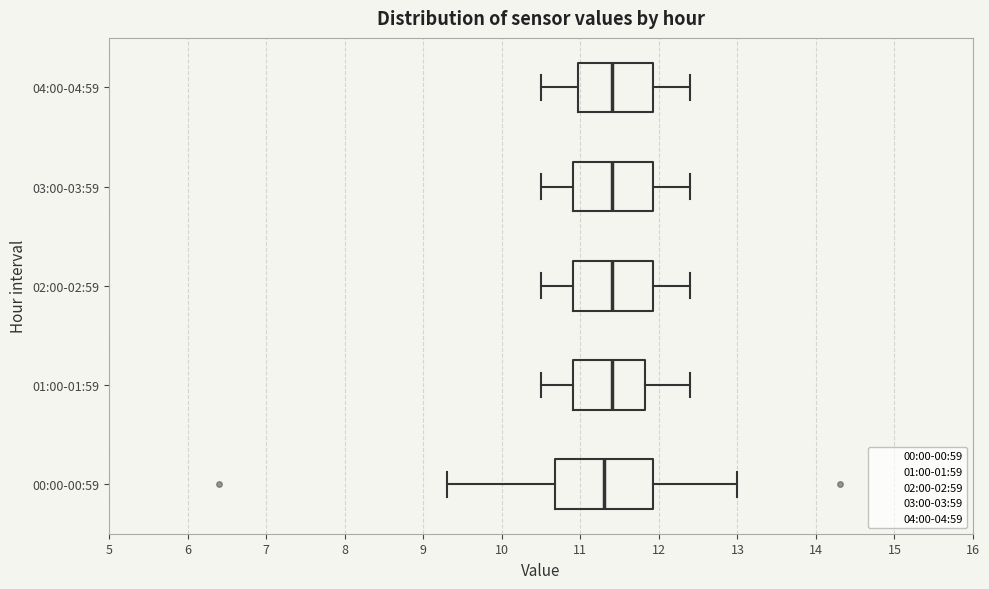

Comparing the boxes themselves (not the whiskers), which one is the widest?

00:00-00:59